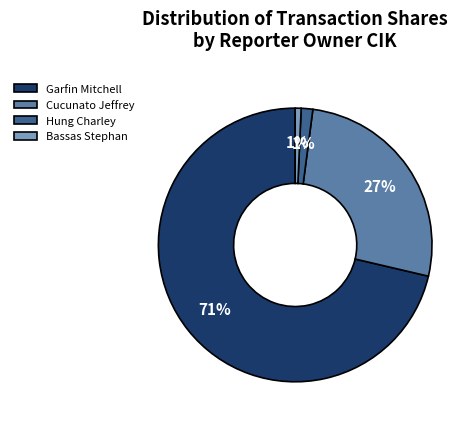

Do Garfin Mitchell and Bassas Stephan together represent more than half of the pie?

Yes